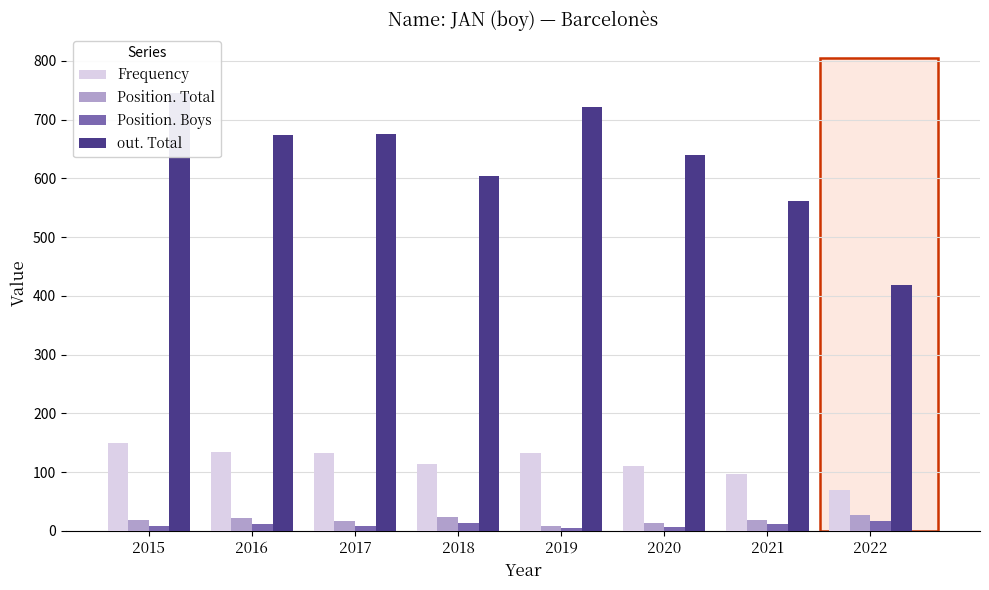

The Frequency series shows 132 at 2019. True or false?

True